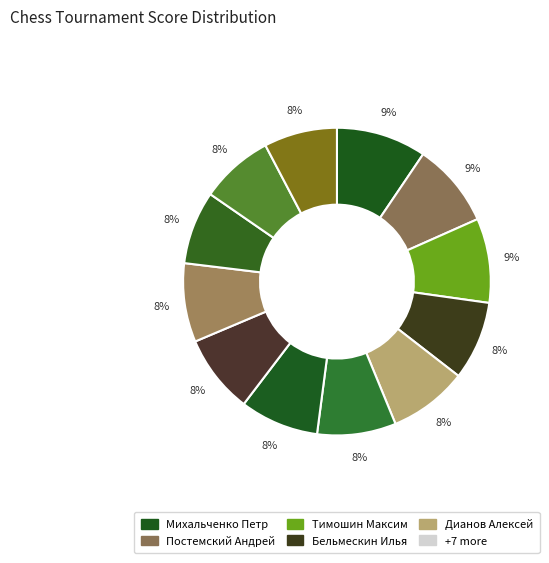

Which category has the biggest portion of the pie?

Михальченко Петр